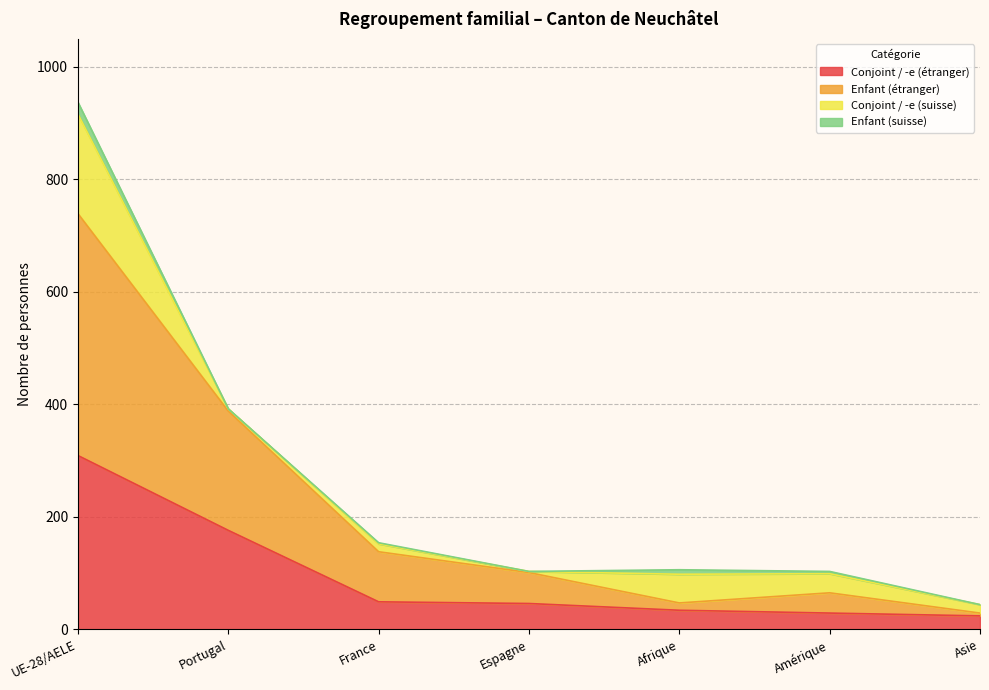

True or false: Conjoint / -e (étranger) has a value of 46 at Espagne.

True